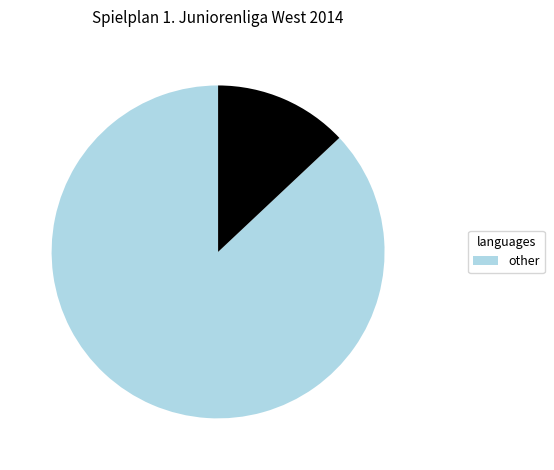

Is there a majority slice in this chart?

Yes